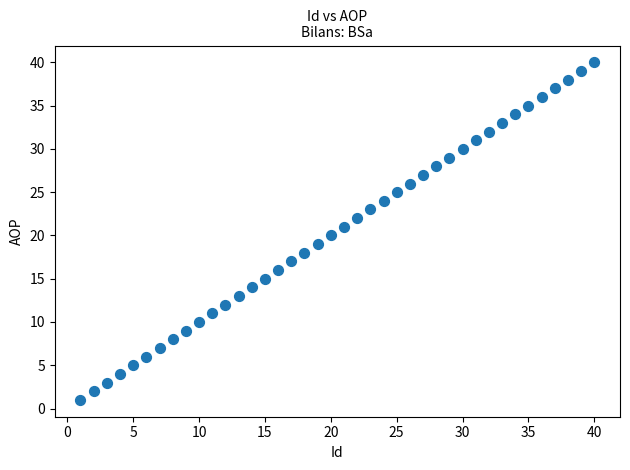

What is the range of X values (max minus min)?

39